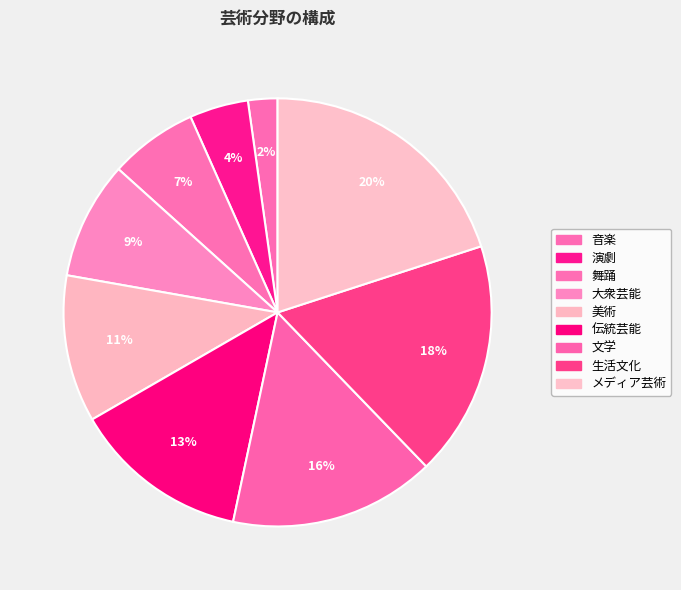

How many slices are in this pie chart?

9